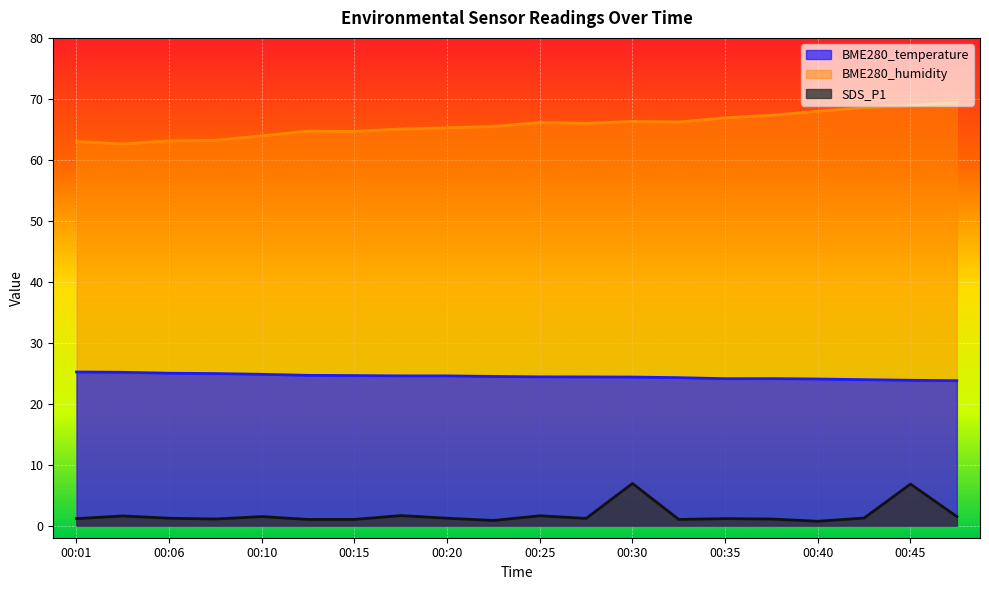

Reading left to right, extract all data points from this chart.

BME280_temperature: 00:01=25.2	00:03=25.1	00:06=25.0	00:08=24.9	00:10=24.8	00:13=24.6	00:15=24.6	00:18=24.6	00:20=24.6	00:23=24.5	00:25=24.4	00:28=24.4	00:30=24.4	00:33=24.3	00:35=24.1	00:37=24.1	00:40=24.0	00:42=23.9	00:45=23.8	00:47=23.8
BME280_humidity: 00:01=63.0	00:03=62.6	00:06=63.1	00:08=63.2	00:10=63.9	00:13=64.7	00:15=64.7	00:18=65.0	00:20=65.2	00:23=65.5	00:25=66.1	00:28=66.0	00:30=66.3	00:33=66.2	00:35=66.9	00:37=67.3	00:40=68.0	00:42=68.5	00:45=68.9	00:47=69.5
SDS_P1: 00:01=1.1	00:03=1.6	00:06=1.2	00:08=1.1	00:10=1.5	00:13=1.0	00:15=1.0	00:18=1.6	00:20=1.2	00:23=0.8	00:25=1.6	00:28=1.2	00:30=6.9	00:33=1.0	00:35=1.1	00:37=1.1	00:40=0.7	00:42=1.2	00:45=6.8	00:47=1.5